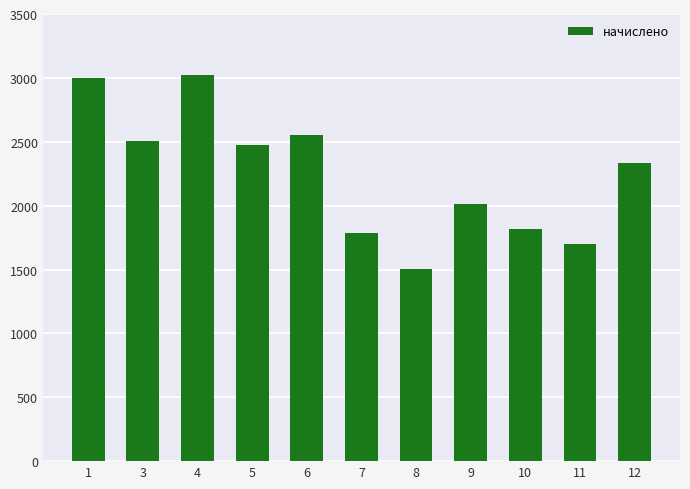

What is the value of the 2nd bar from the left?

2507.6